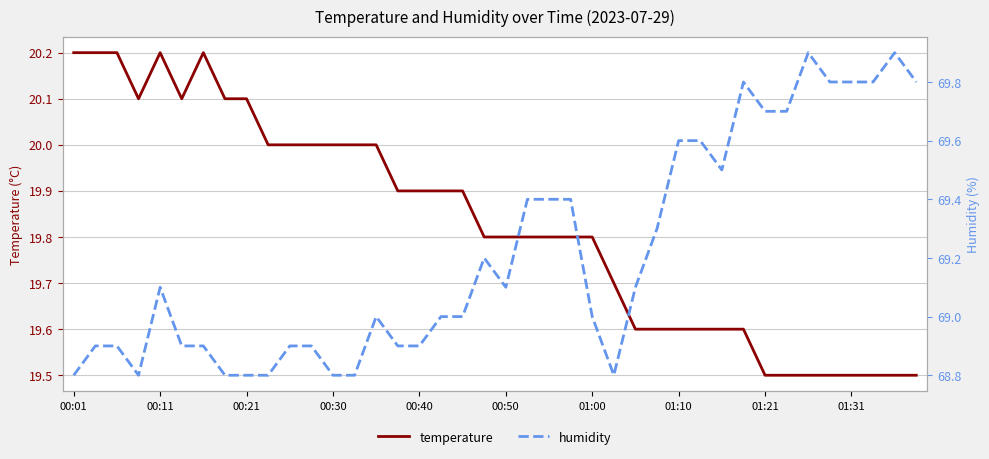

How many temperature values are between 19 and 20?

31